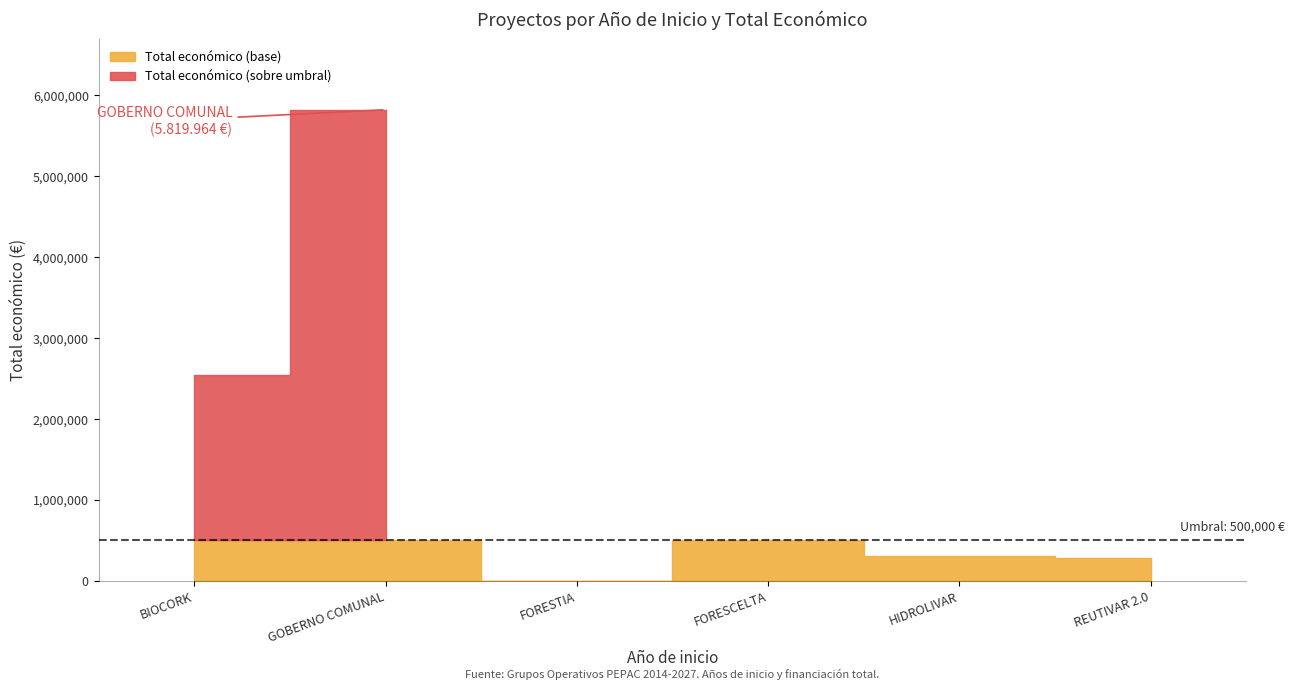

How many values are below 513192?

3